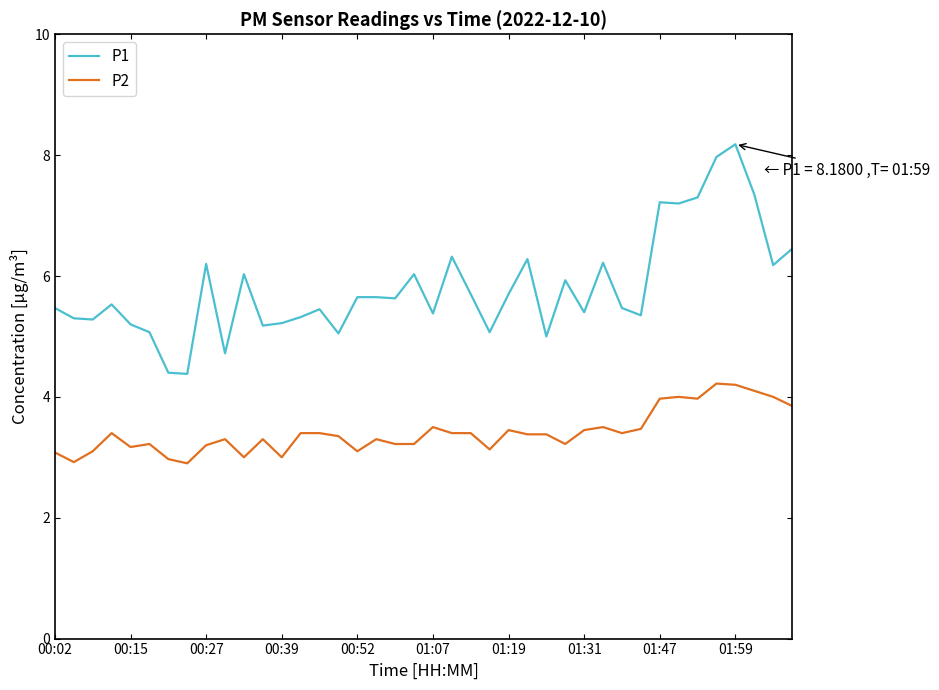

True or false: P2 and P1 cross at least once.

False